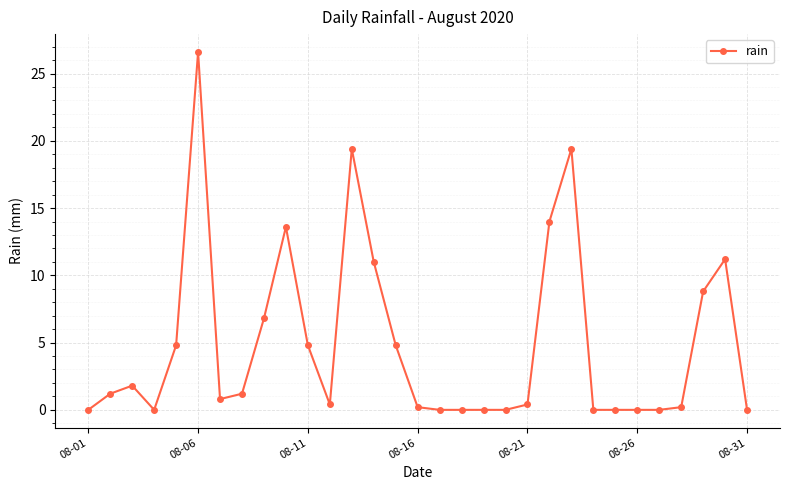

What is the value of the 9th point from the left?

6.8